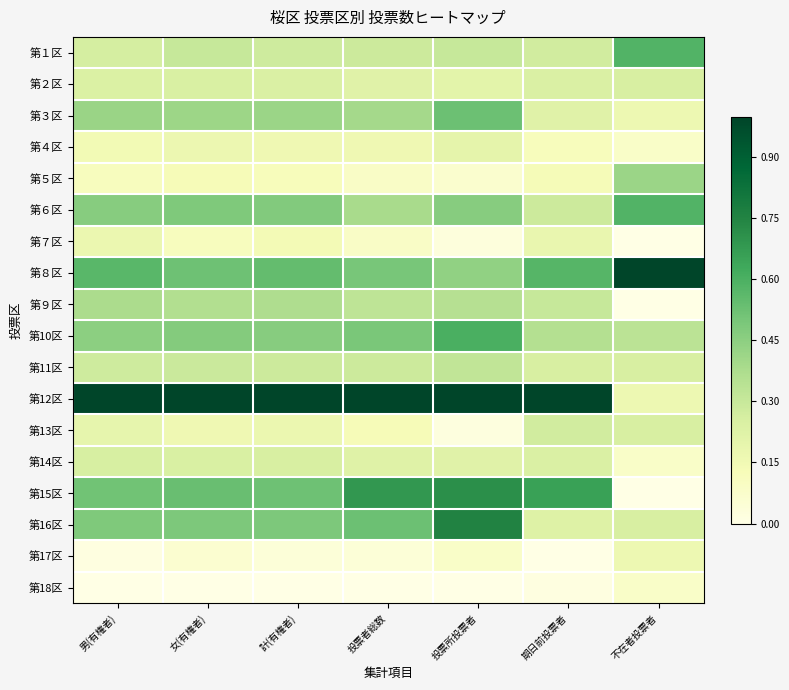

At how many categories does at least one series exceed 0?

7